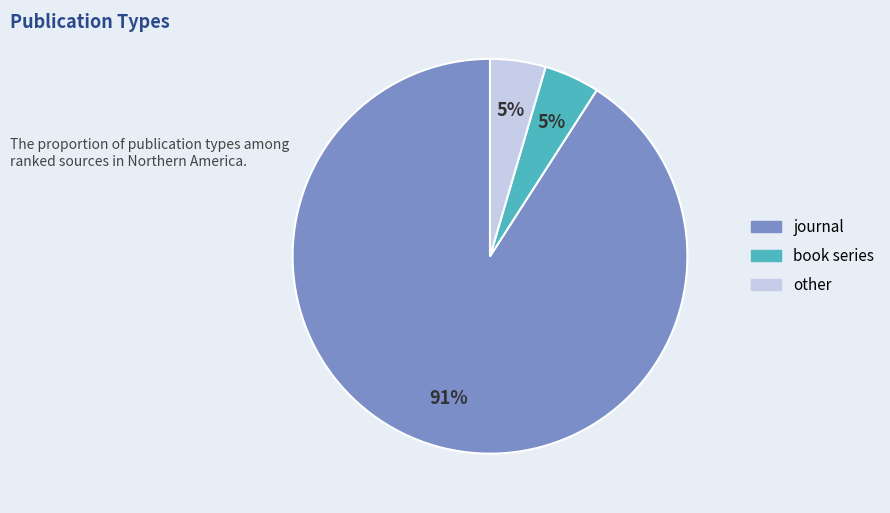

Combined, do book series and other account for over 50%?

No